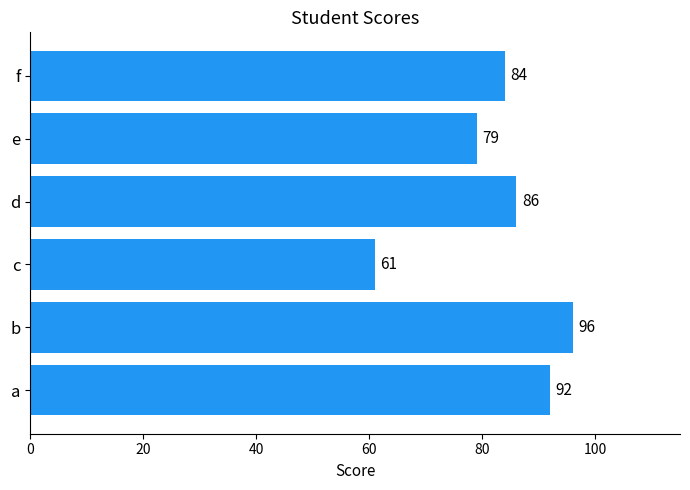

Which label corresponds to the smallest value in the chart?

c